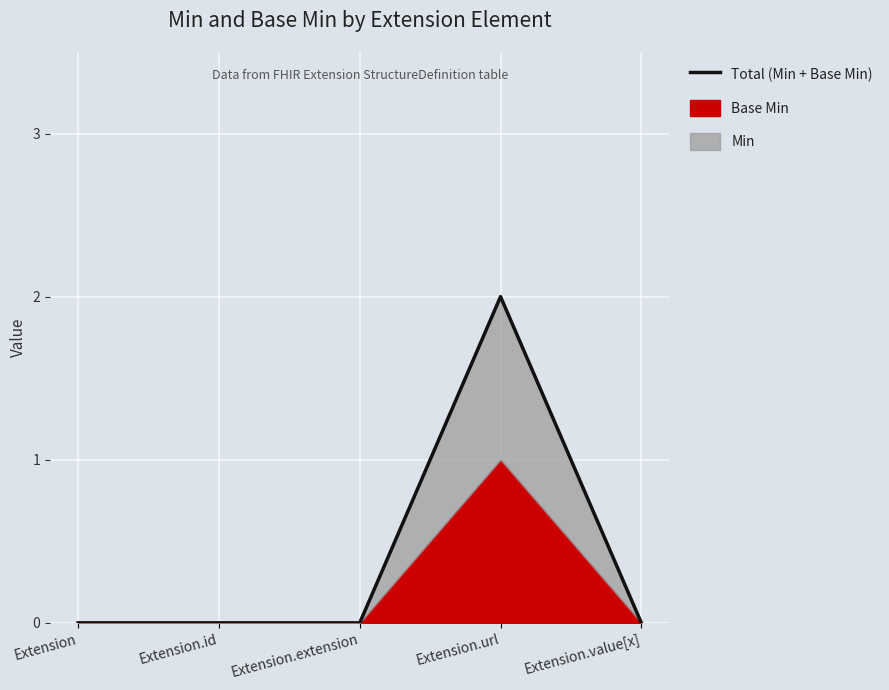

What is the sum of all values?

2